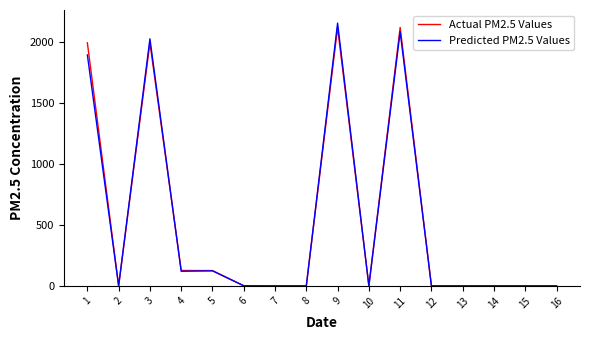

How many lines are shown in the chart?

2